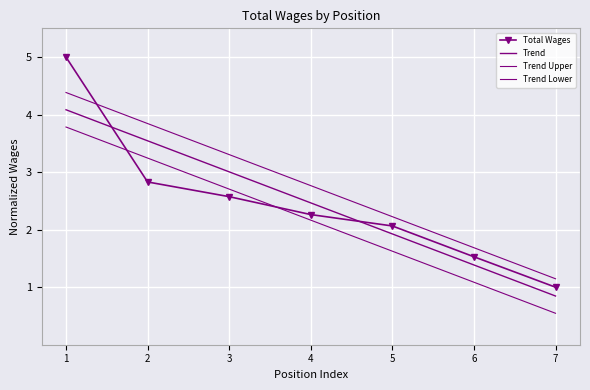

What is the value of the Total Wages point at the 3rd from the left?

2.6